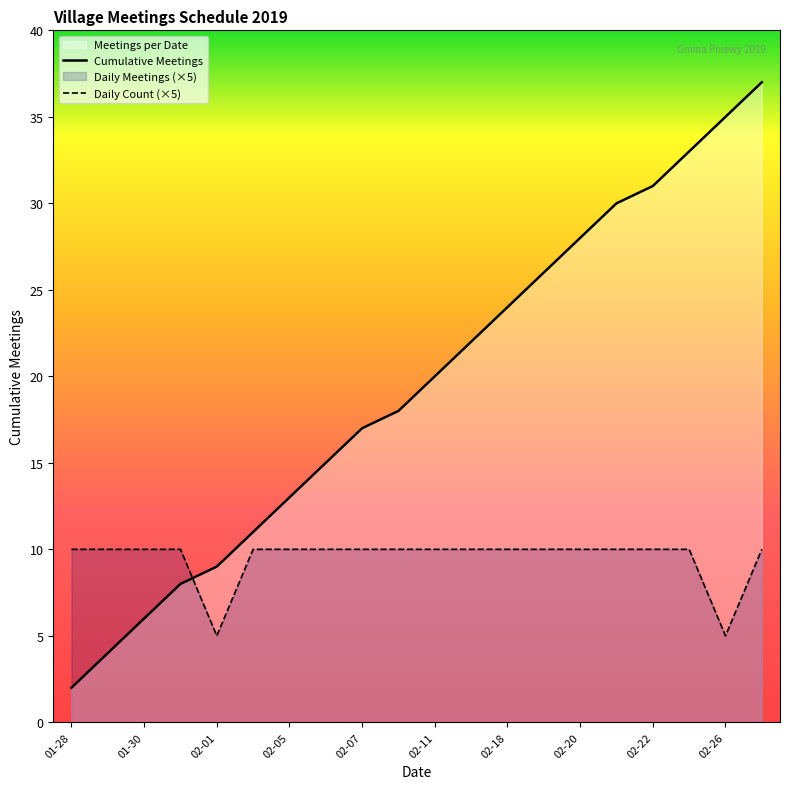

Is the value of Daily Count (×5) at 02-20 greater than the value of Cumulative Meetings at 01-30?

Yes